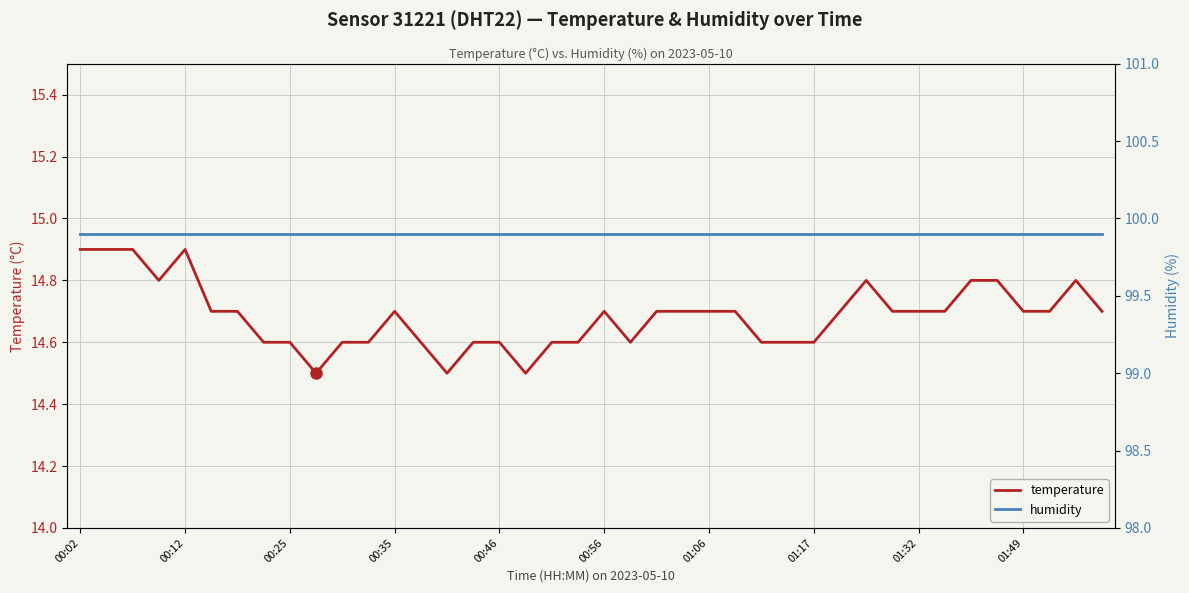

True or false: temperature and humidity intersect in this chart.

False